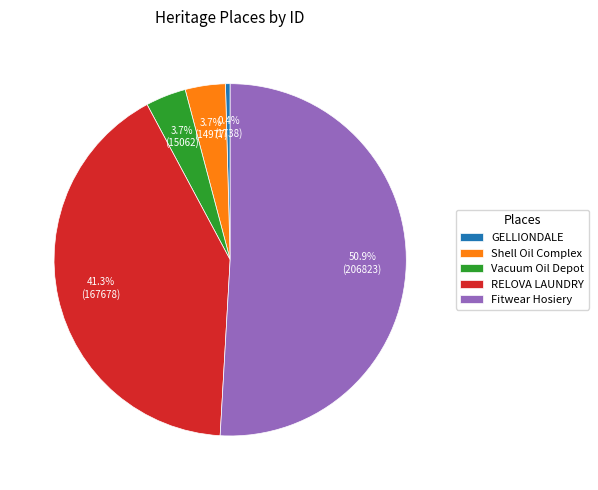

Which category accounts for the majority?

Fitwear Hosiery